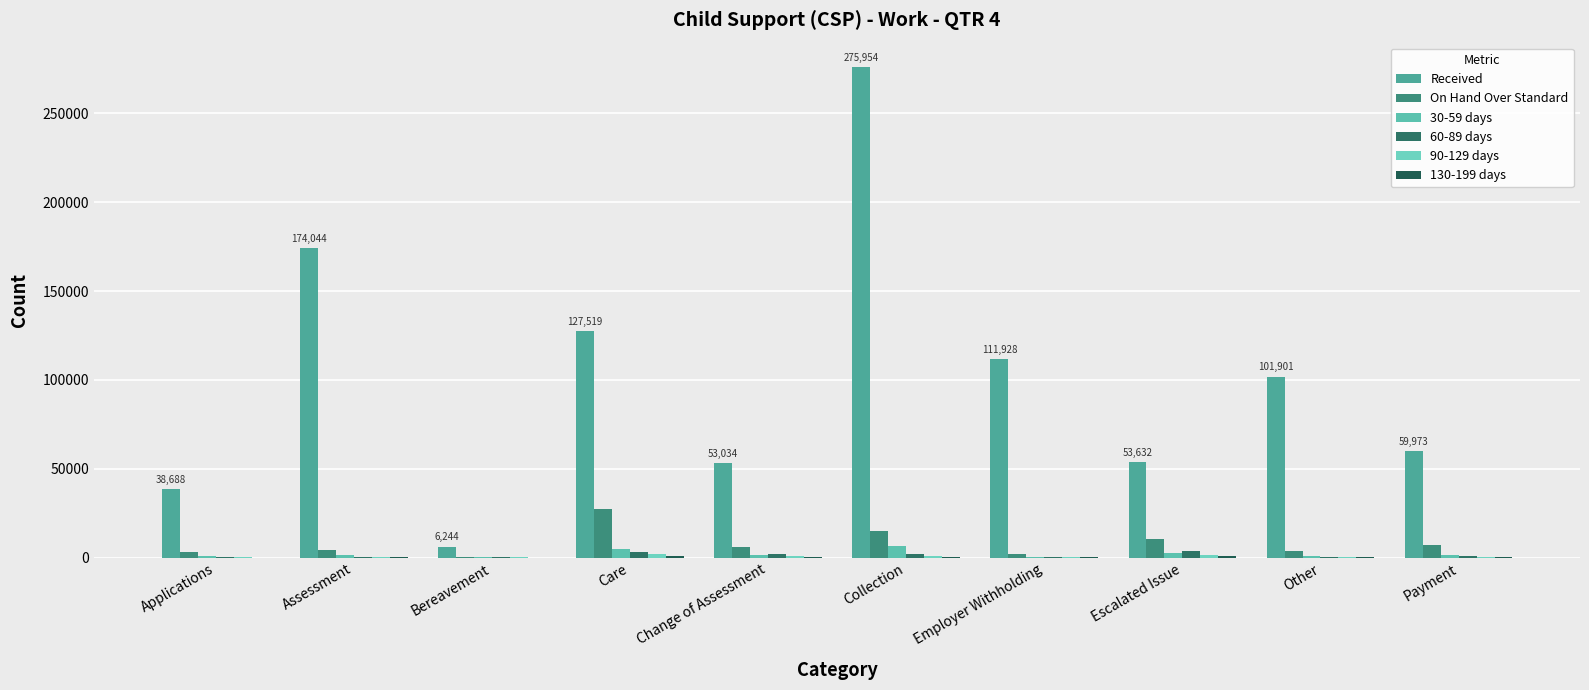

Reading left to right, what are all the values shown in this chart?

Received: 38688	174044	6244	127519	53034	275954	111928	53632	101901	59973
On Hand Over Standard: 2976	4536	289	27098	5882	14892	2066	10687	3668	7051
30-59 days: 980	1372	243	4810	1744	6679	423	2817	709	1329
60-89 days: 194	491	103	3388	1827	1968	163	3481	379	922
90-129 days: 90	166	94	2285	1104	873	129	1537	158	229
130-199 days: 67	153	33	978	109	536	83	1093	155	101